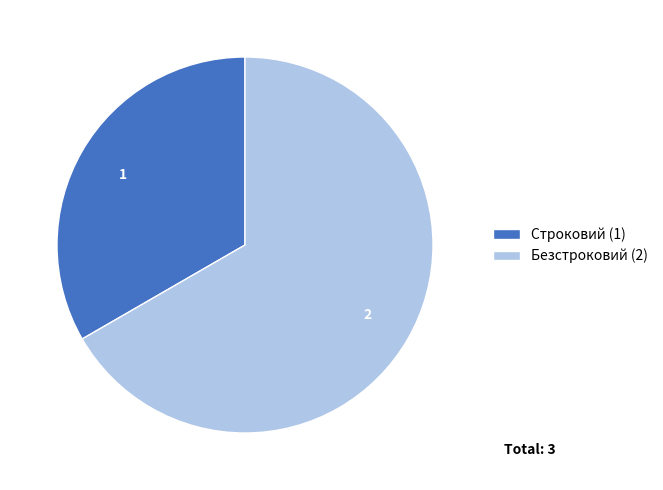

What is the largest slice in the pie chart?

Безстроковий